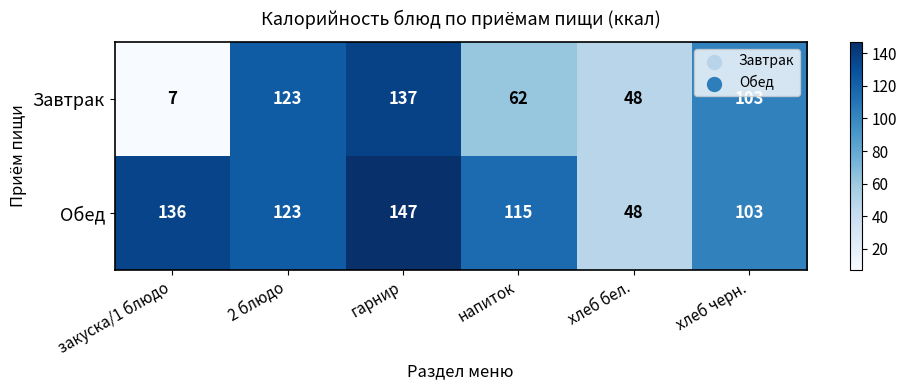

Rank the series by their average value, from lowest to highest.

Завтрак, Обед